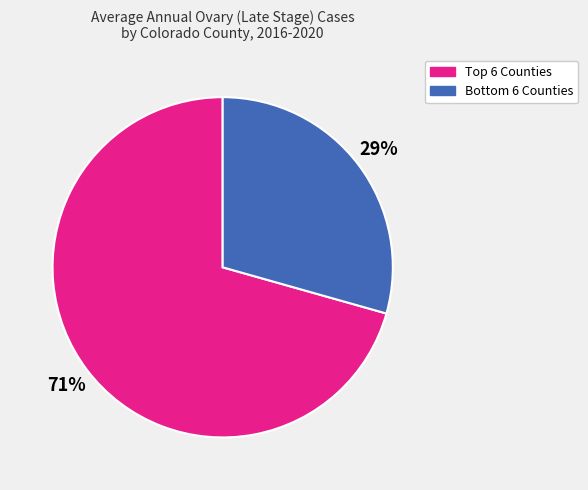

How many slices are in this pie chart?

2